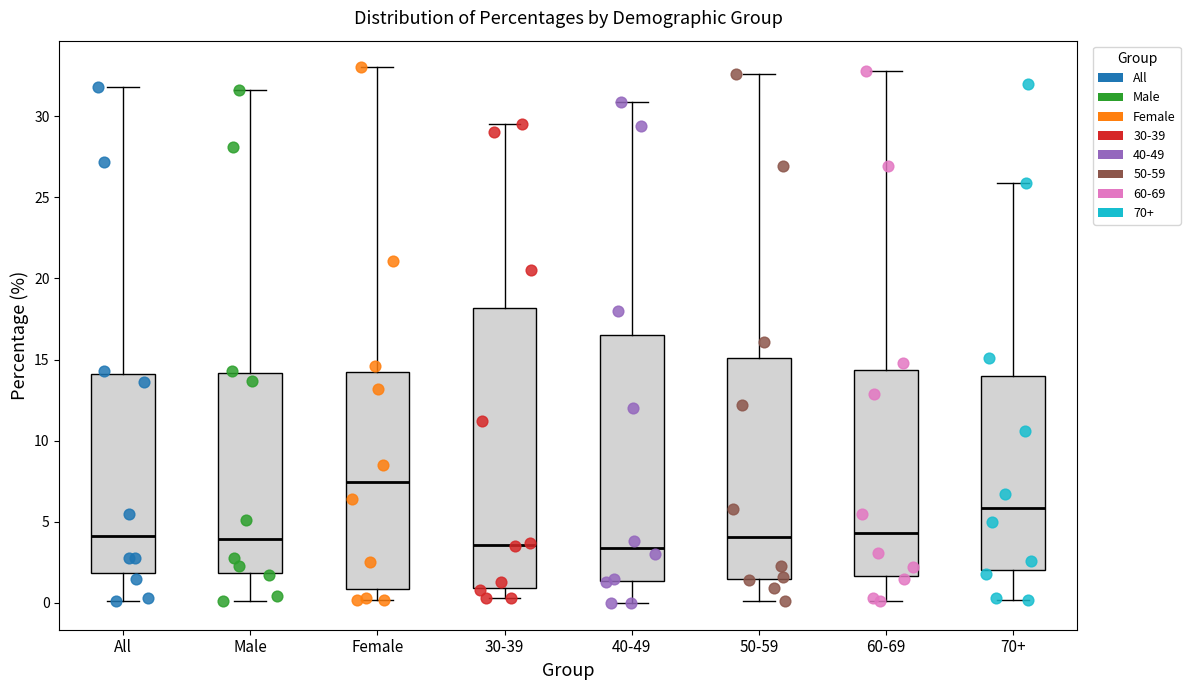

Where is the upper edge of the box for Male on the y-axis? The values are not printed on the chart, so give them approximately, as read against the axis.

14.0